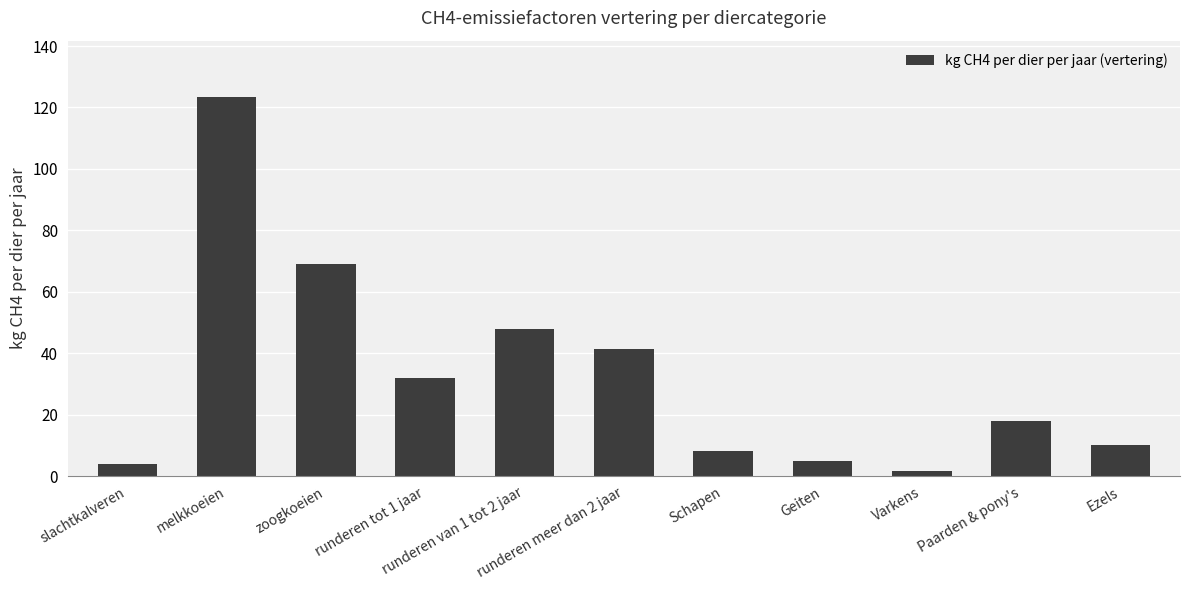

Reading left to right, what are all the values shown in this chart?

slachtkalveren=4.1	melkkoeien=123.3	zoogkoeien=68.9	runderen tot 1 jaar=31.9	runderen van 1 tot 2 jaar=47.8	runderen meer dan 2 jaar=41.4	Schapen=8.0	Geiten=5.0	Varkens=1.5	Paarden & pony's=18.0	Ezels=10.0